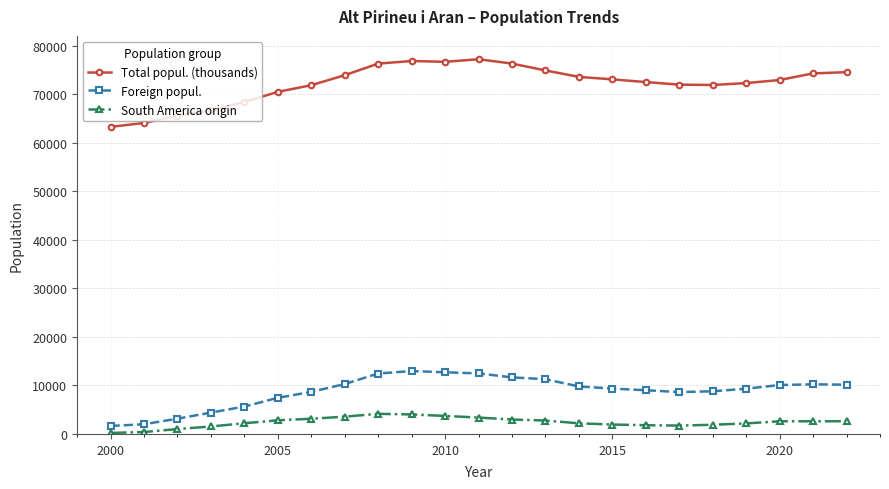

Does the chart have visible grid lines?

Yes